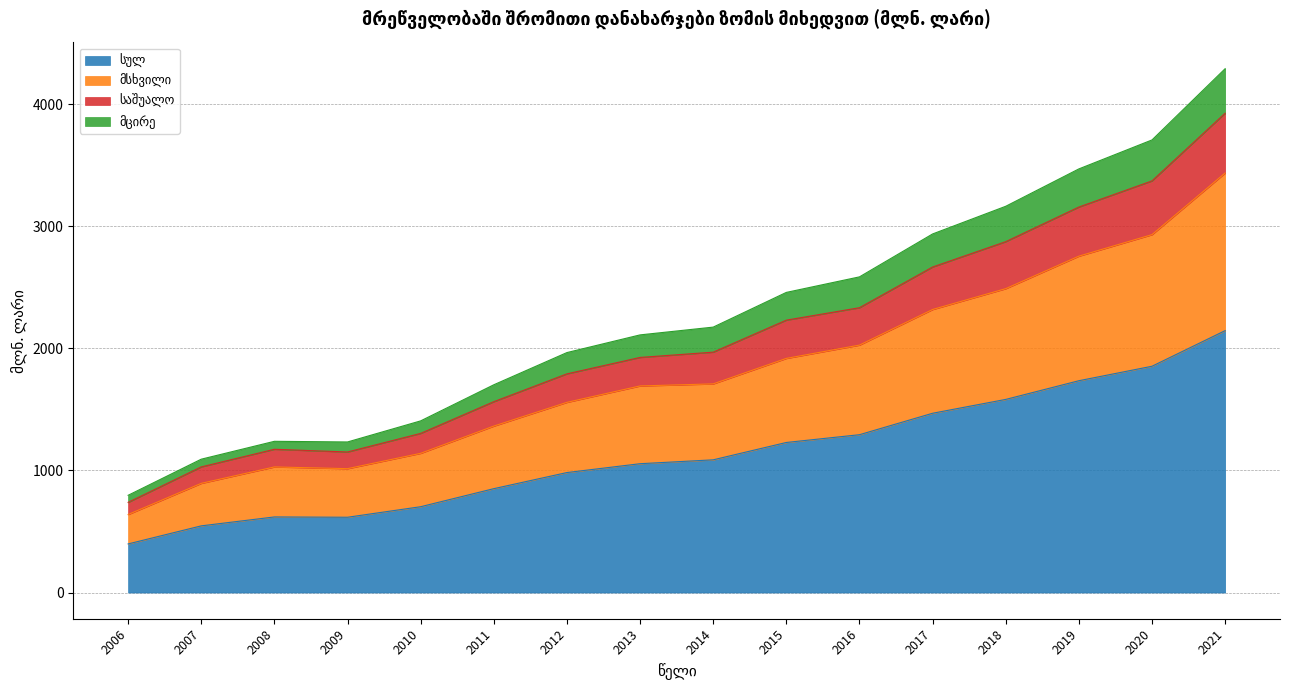

At which label is საშუალო closest to 2542?

2016